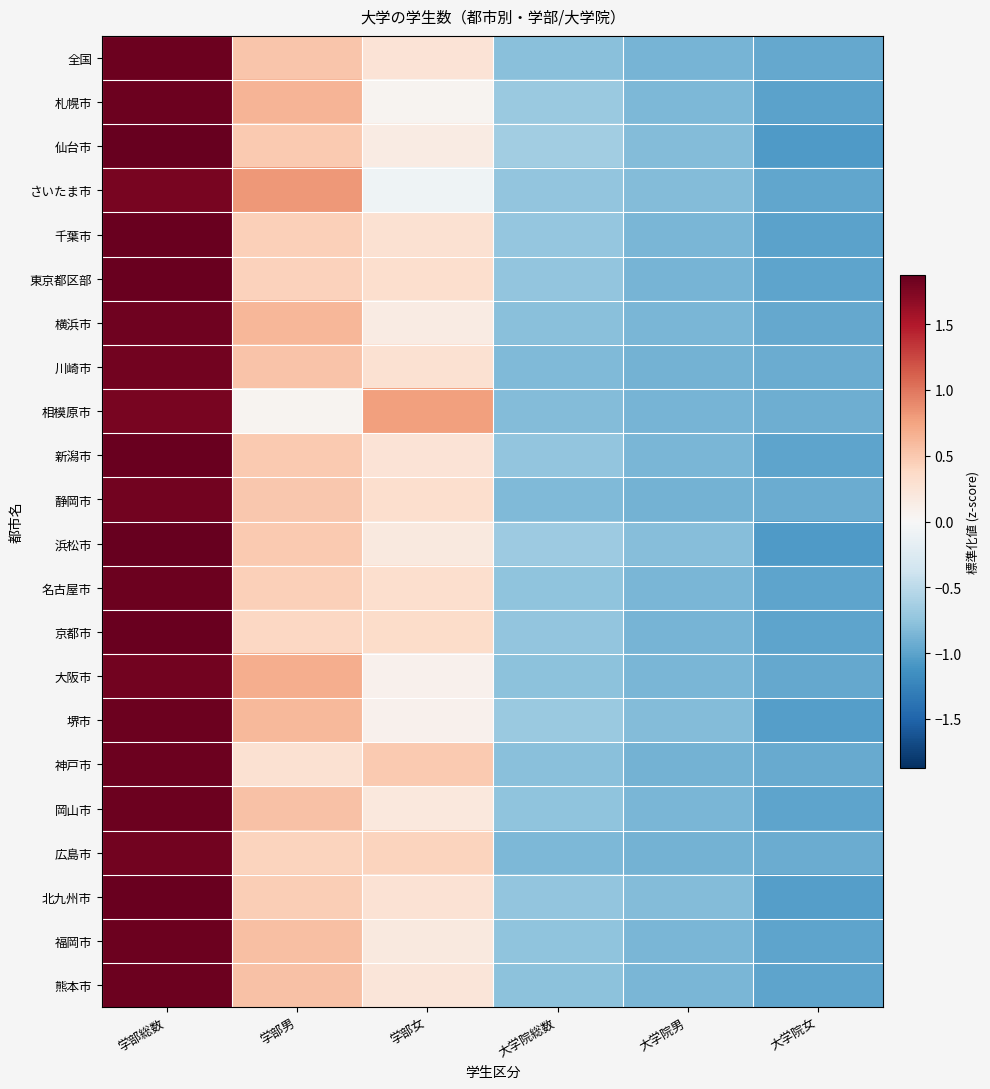

What is the maximum value shown in the chart?

1.9